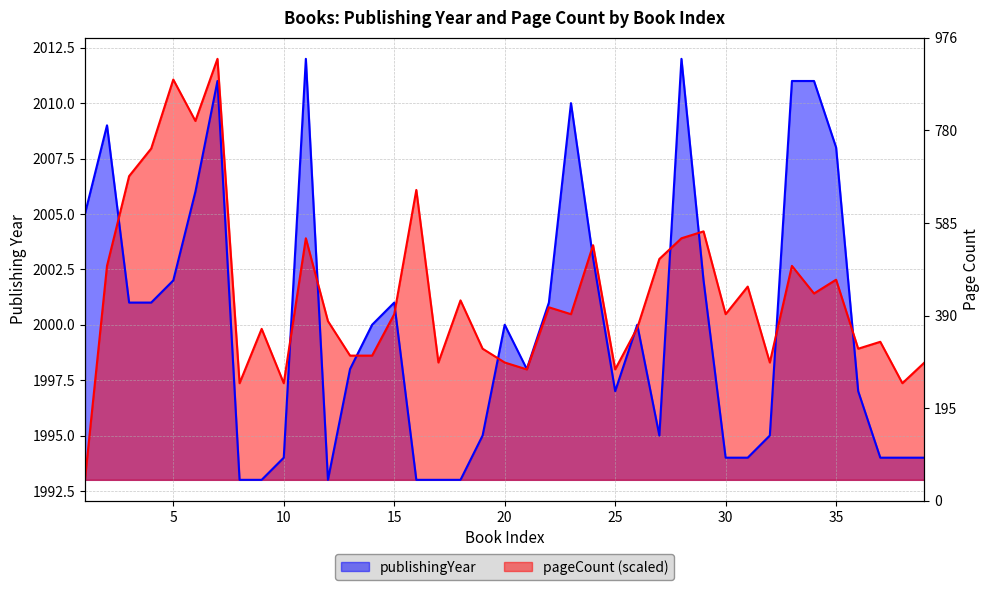

Is it true that pageCount equals 2001.4 at 34?

True